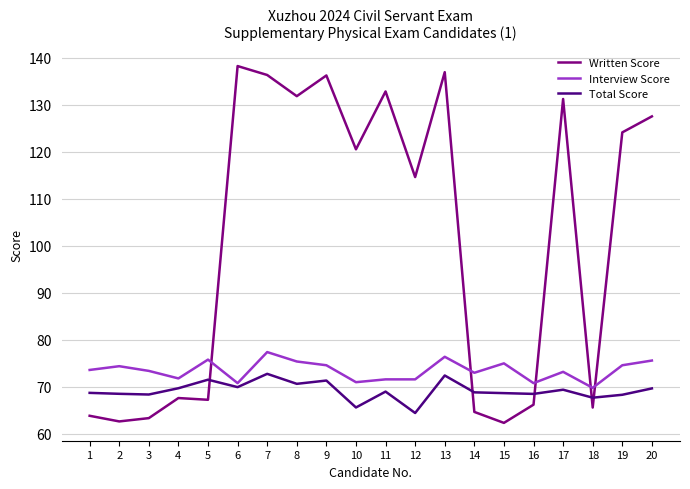

Rank the series at 14 from highest to lowest value.

Interview Score, Total Score, Written Score